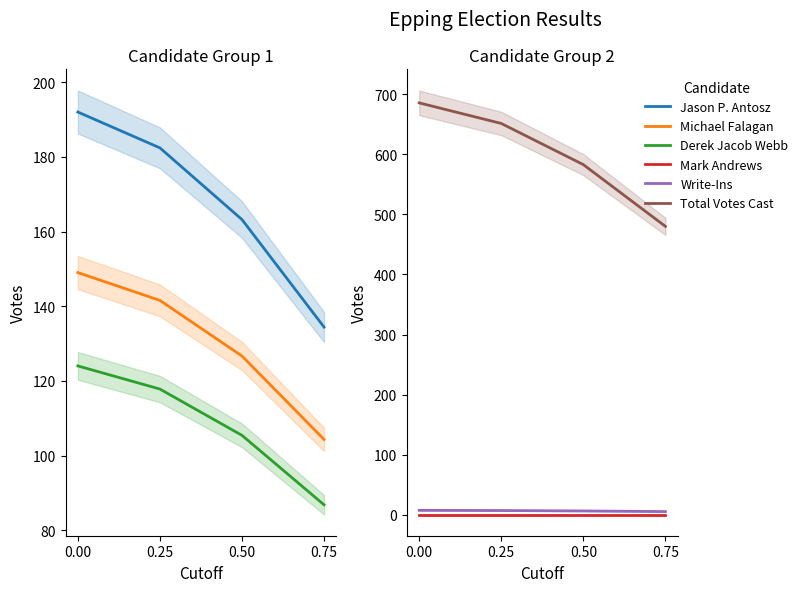

How many distinct data groups are displayed?

6